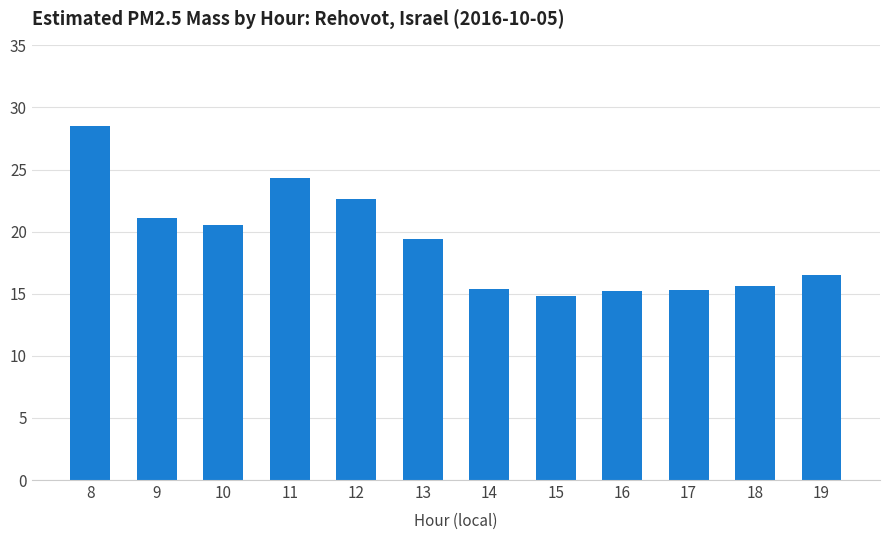

Where does the data first go above 19?

8